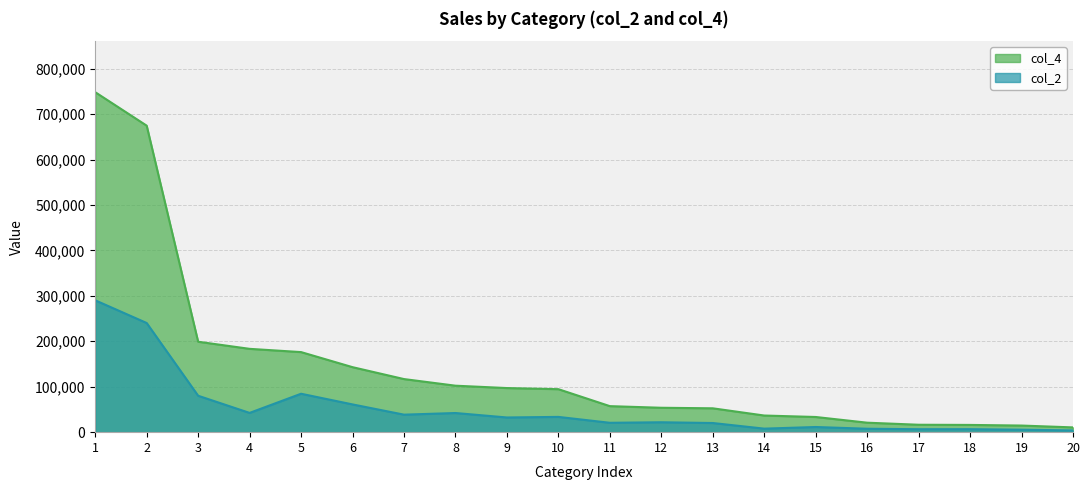

How many lines are shown in the chart?

2